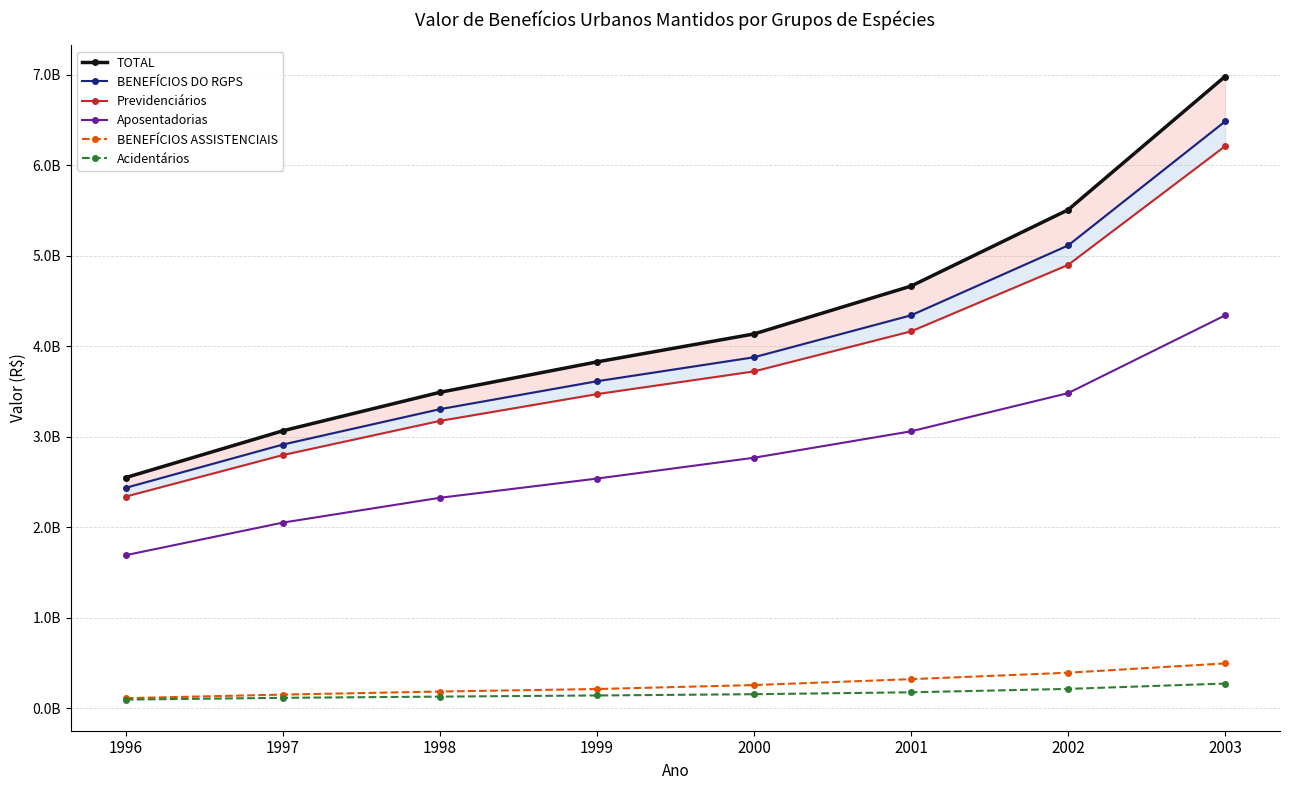

What is the difference between the highest and lowest values at 1997?

2950898300